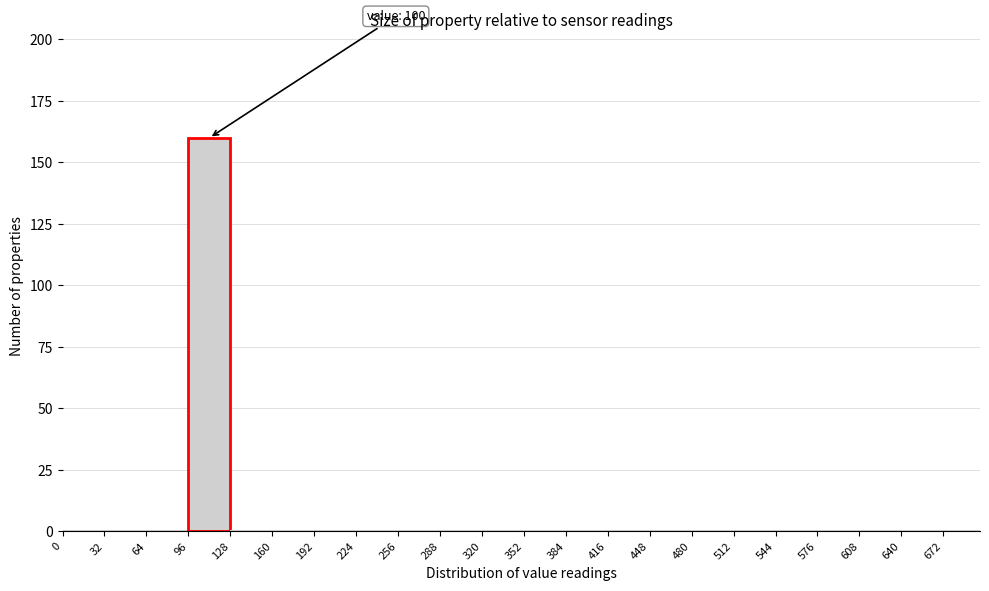

Over which range of the x-axis is the bar tallest?

96 to 128